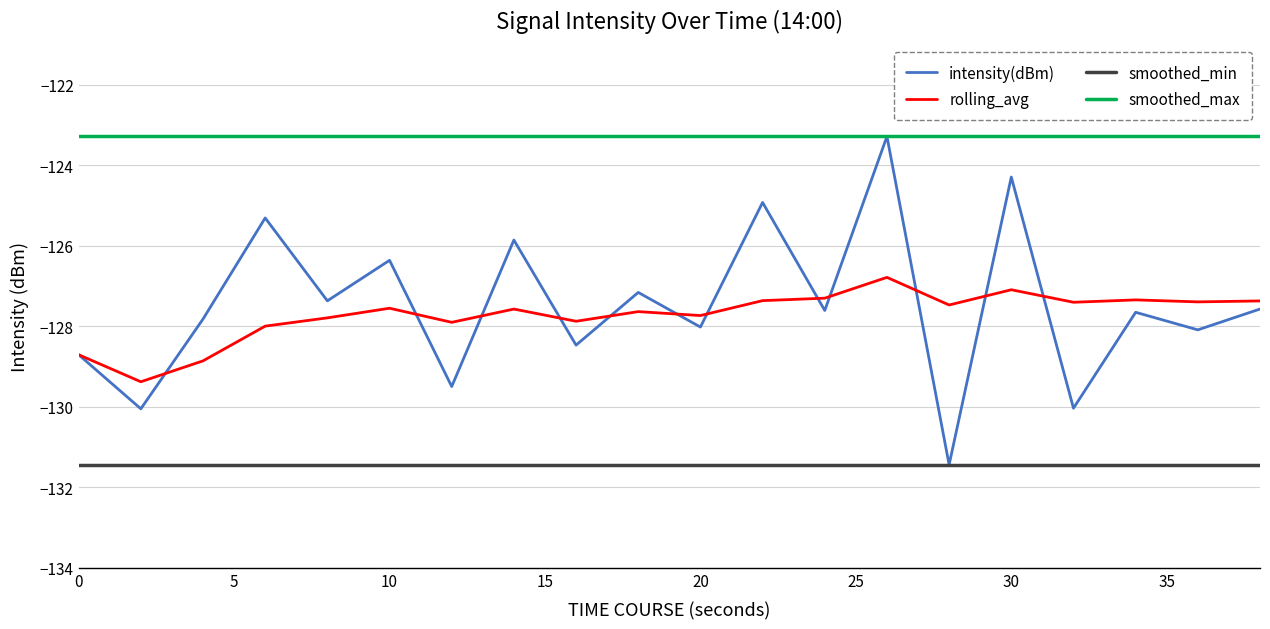

What is the smallest value displayed?

-131.4